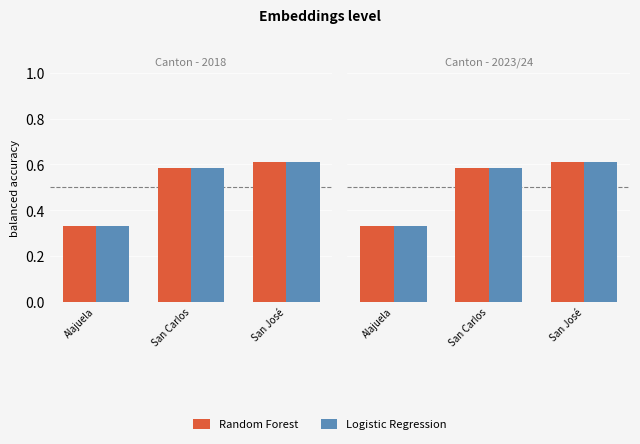

Rank the series at San José from highest to lowest value.

Random Forest, Logistic Regression